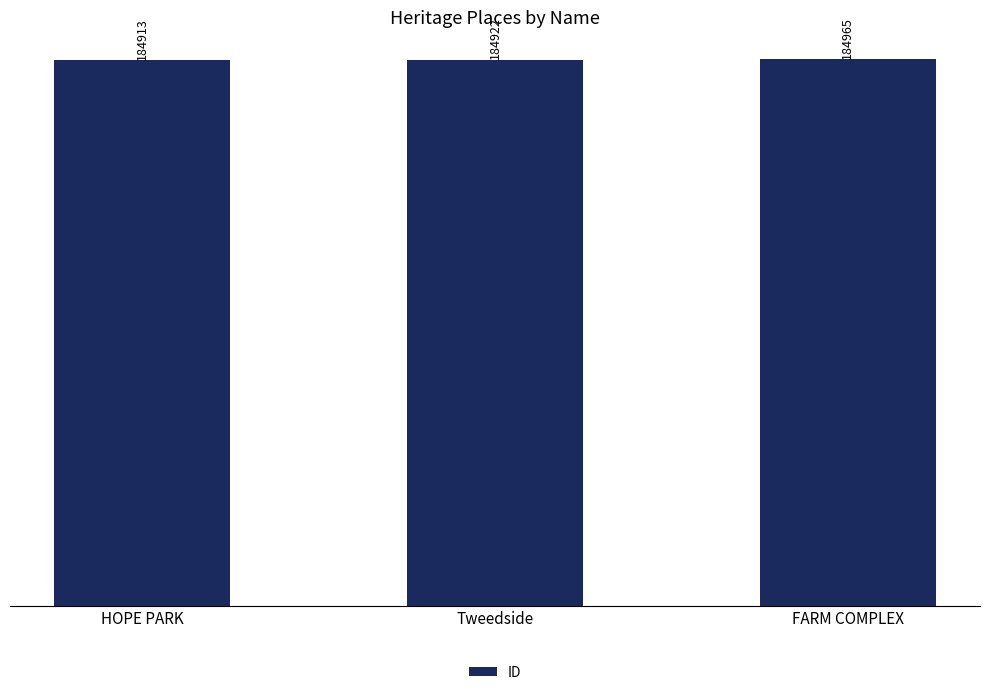

How many data points does each series have?

3